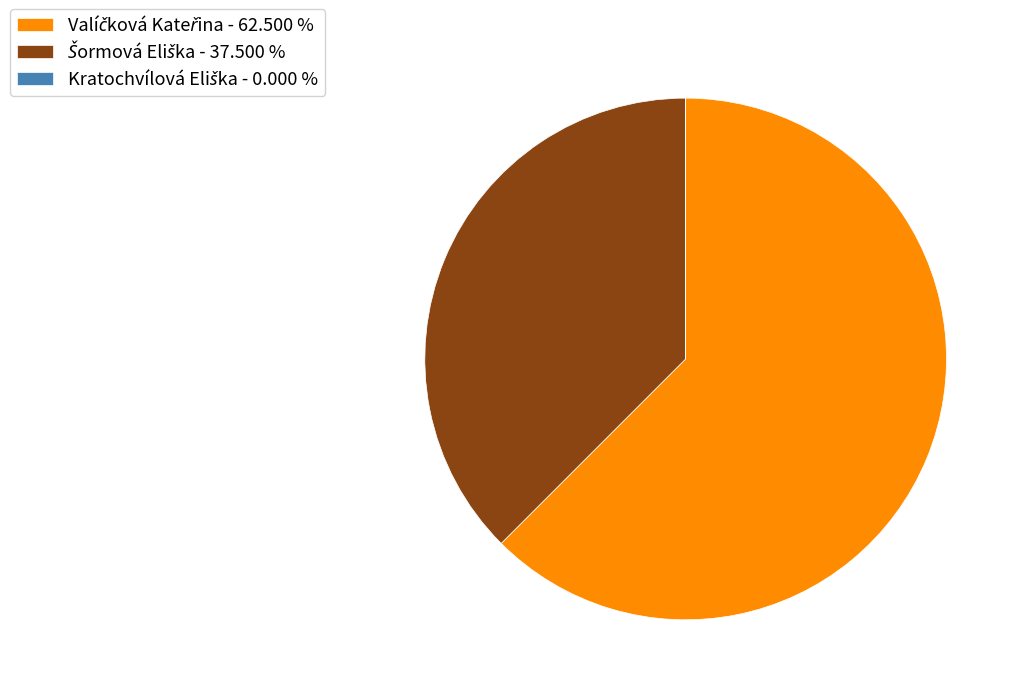

Is there any slice that represents more than half of the pie?

Yes